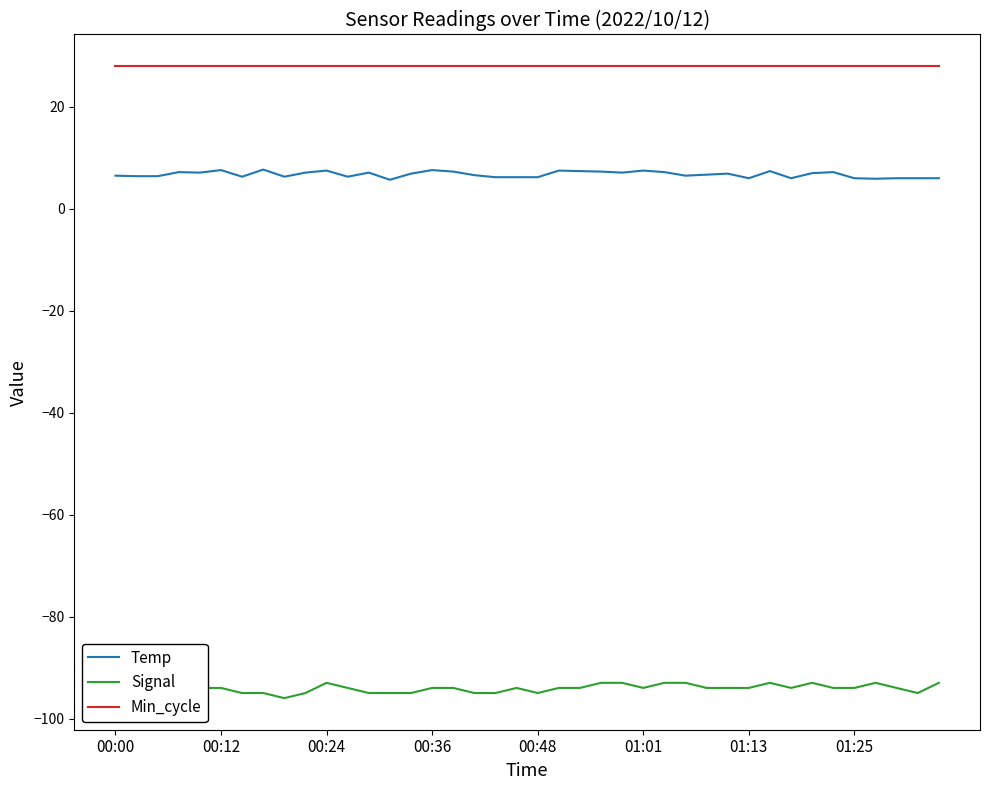

Which series has the largest range (max minus min)?

Signal